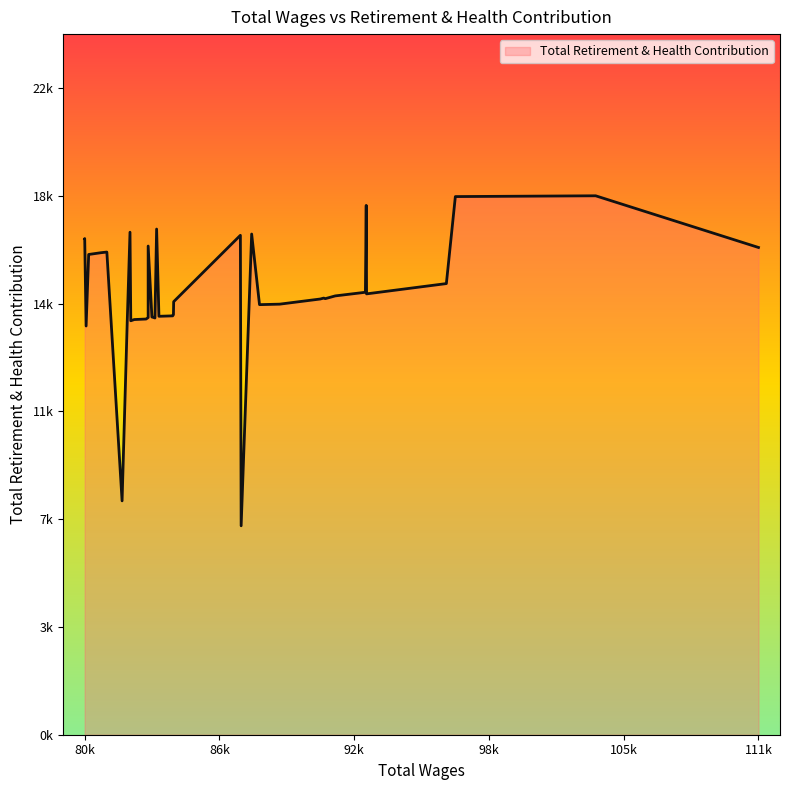

At which label is the value closest to 12871?

80118